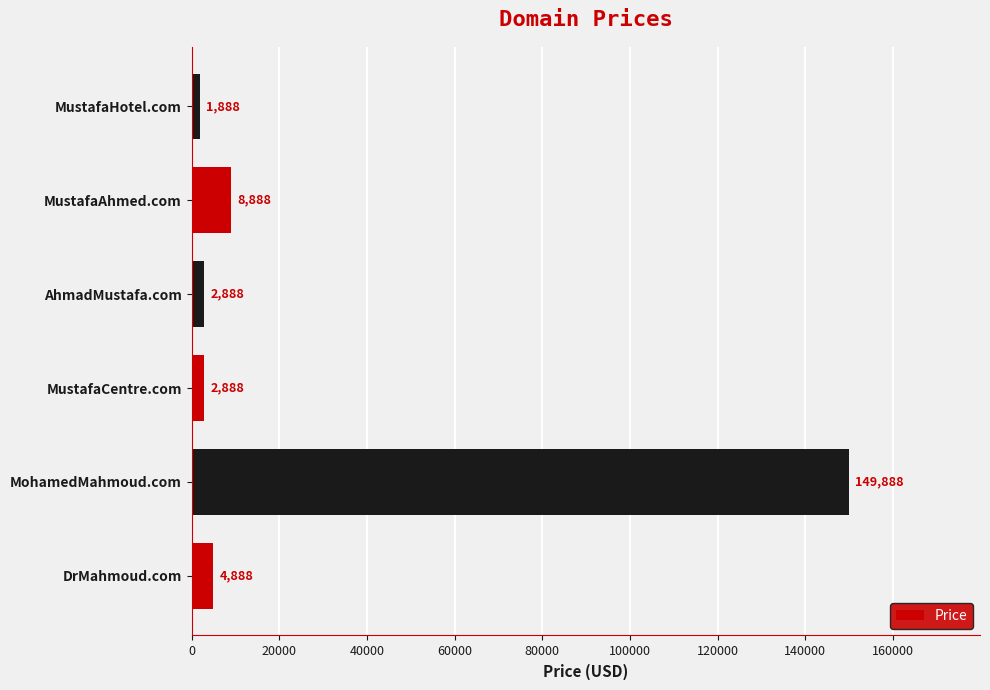

At which label is the value closest to 75888?

MustafaAhmed.com